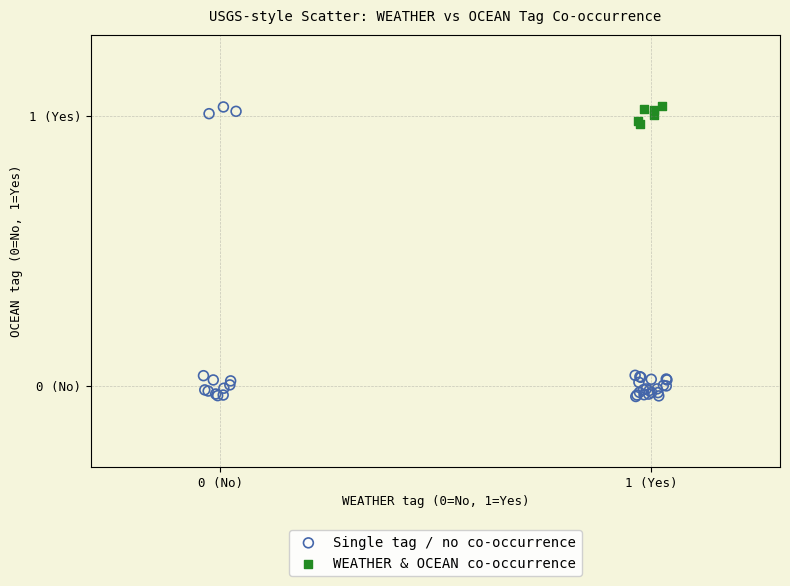

What are all the series names shown in the legend?

Single tag / no co-occurrence, WEATHER & OCEAN co-occurrence